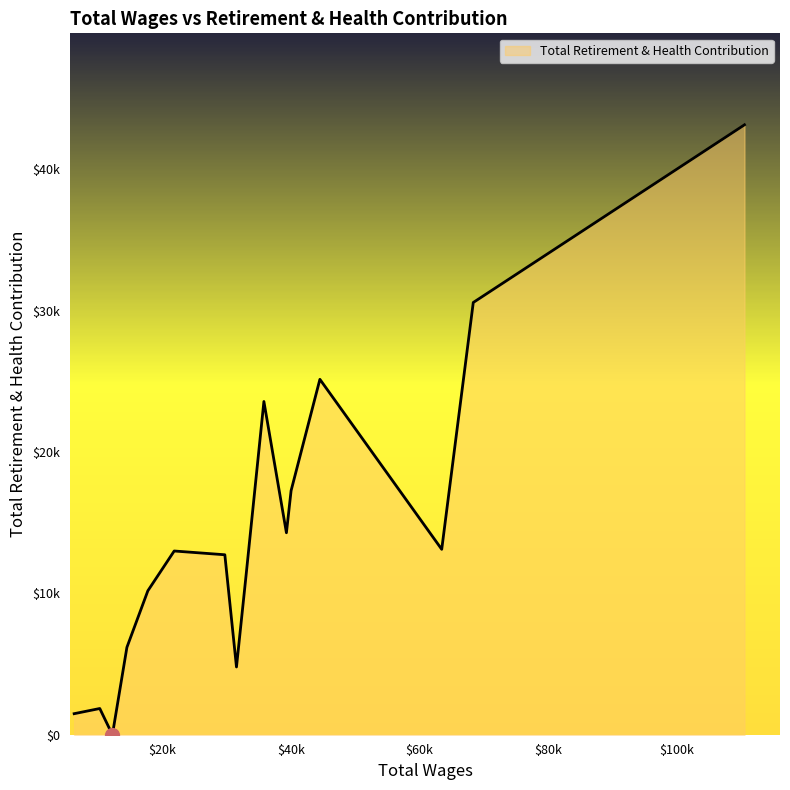

What is the difference between the maximum and second lowest values?

41648